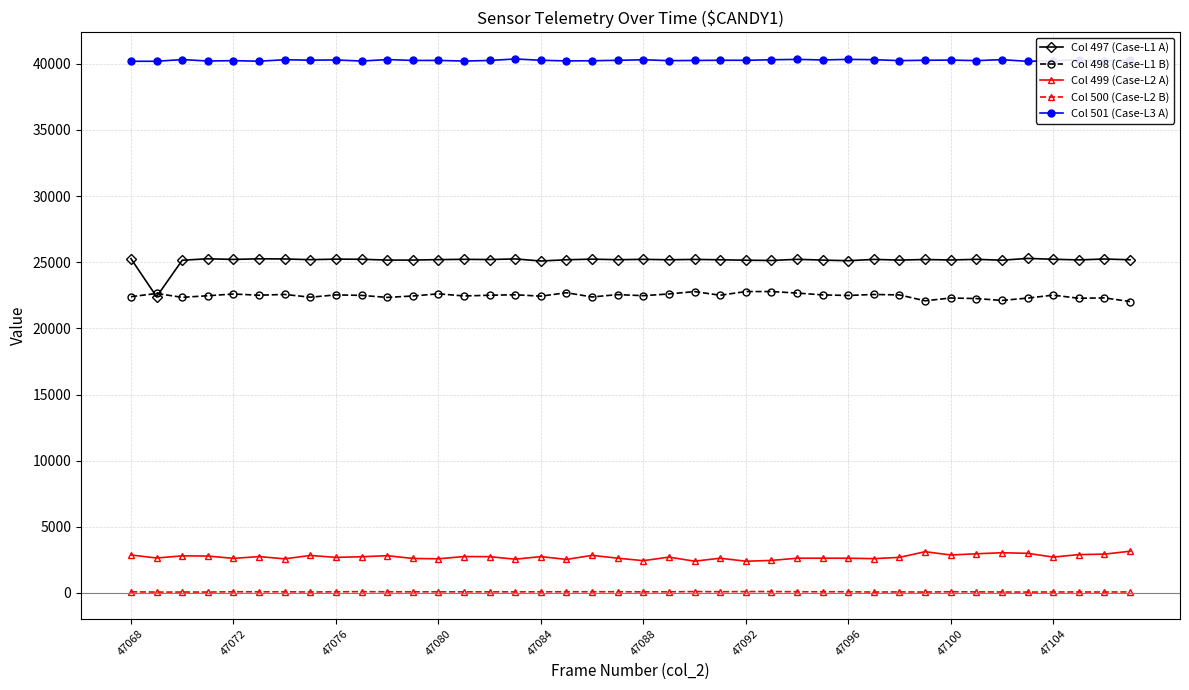

What is the greatest value displayed?

40358